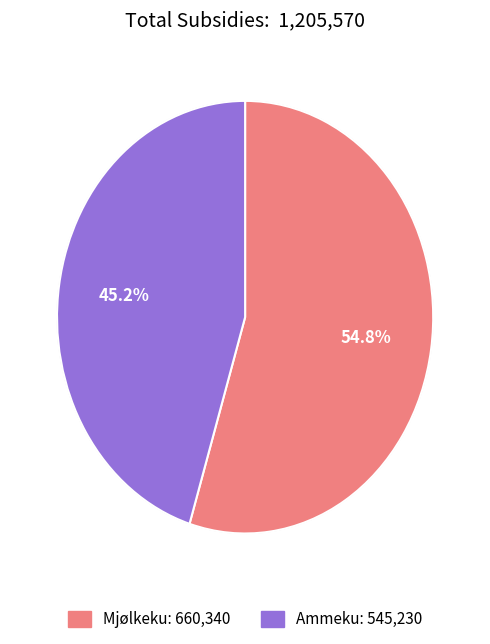

Between Ammeku and Mjølkeku, which is larger?

Mjølkeku